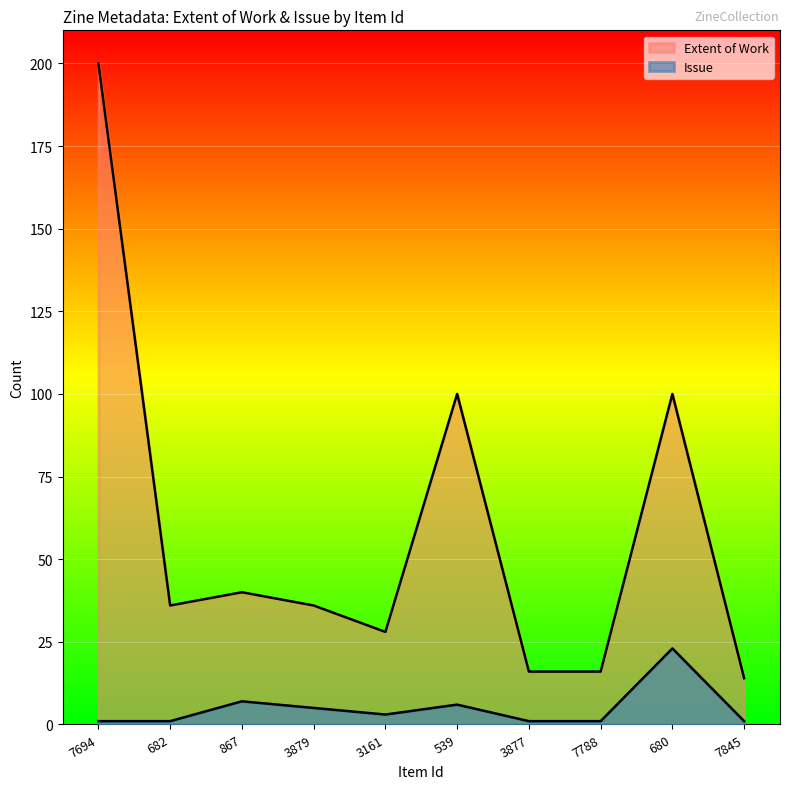

In Item Type Metadata:Extent of Work, how many points are lower than both neighbors (excluding endpoints)?

2